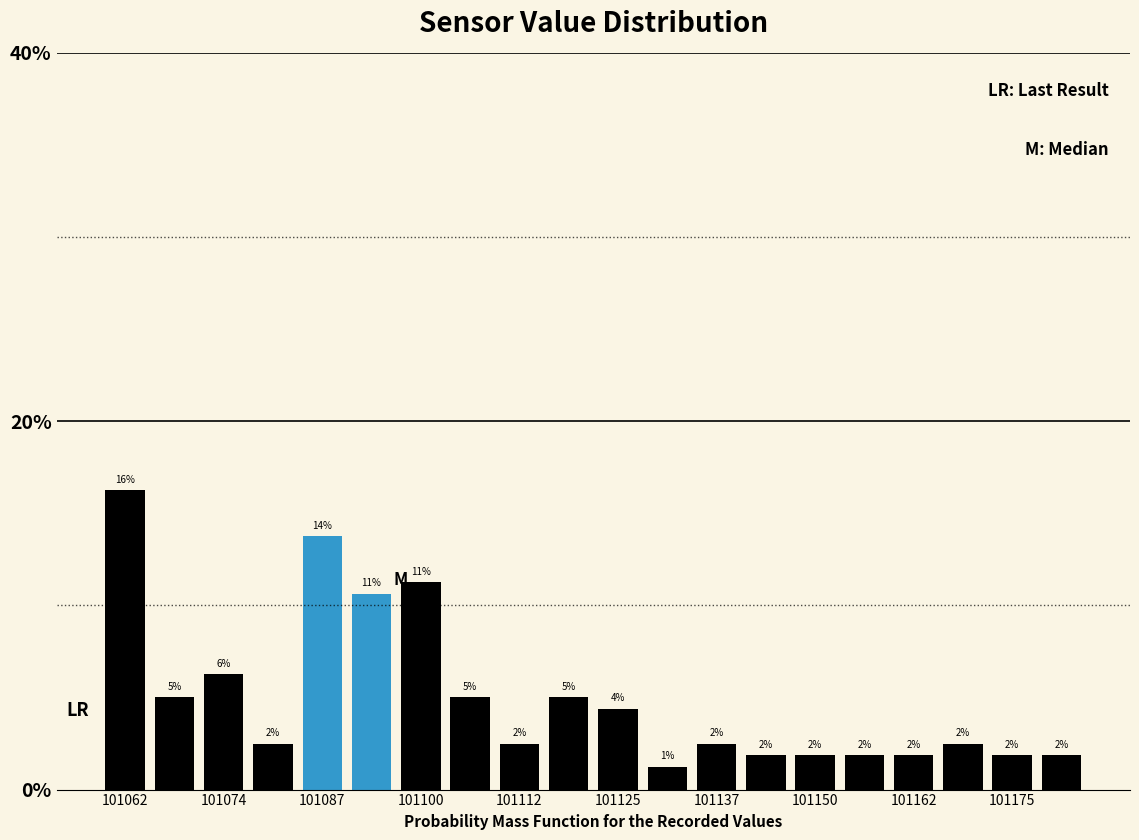

Read against the x-axis, roughly where is the centre of the tallest bar?

101062